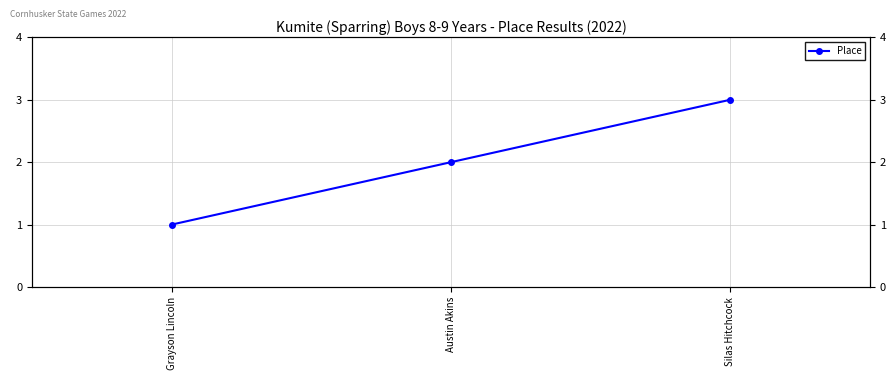

Is it true that the value at Grayson Lincoln is 1?

False